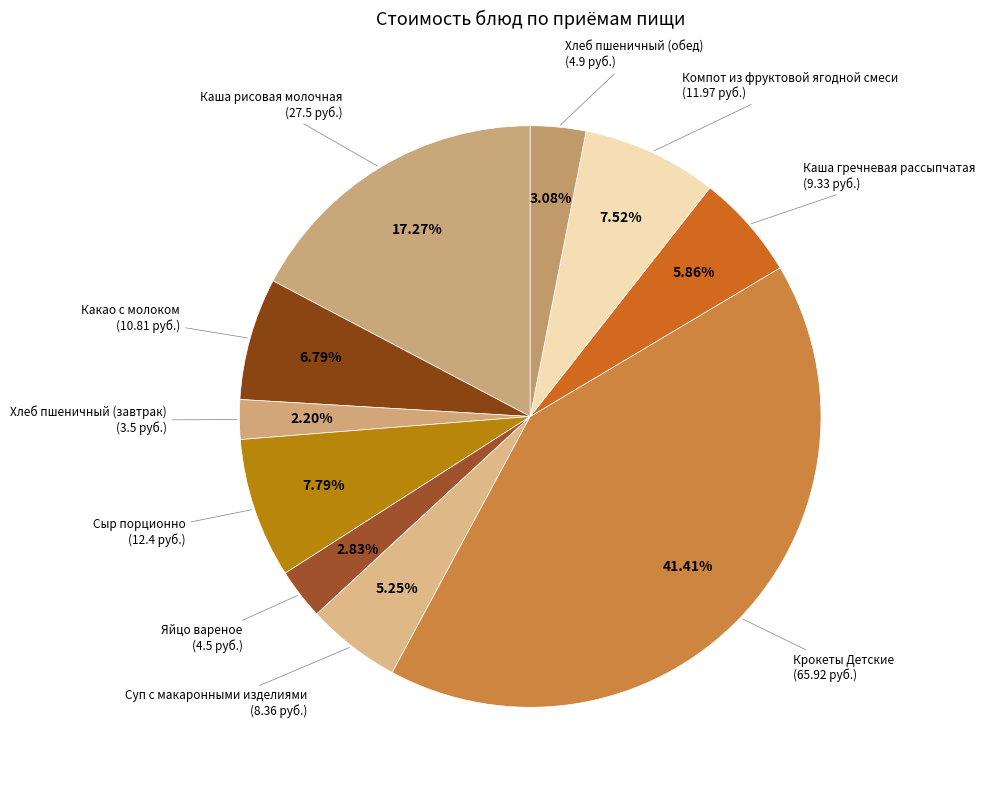

How many segments does this pie chart have?

10